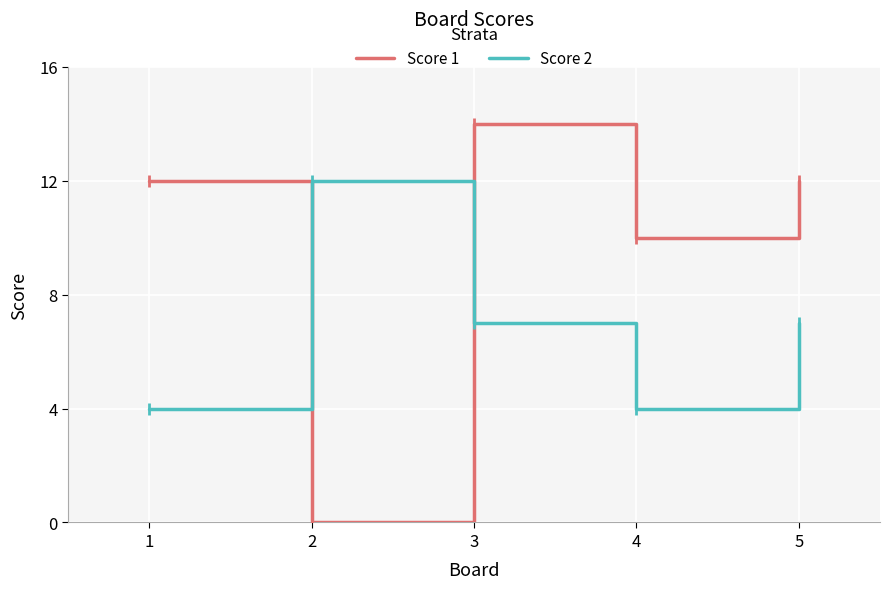

What is the approximate value of Score 2 at 1?

4